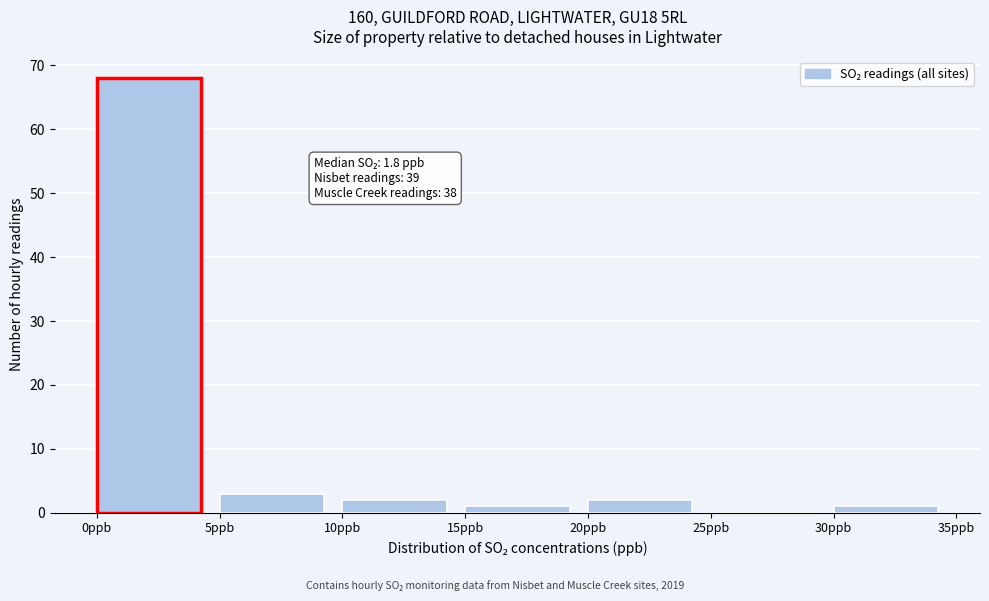

Which range on the x-axis has the tallest bar?

0 to 5